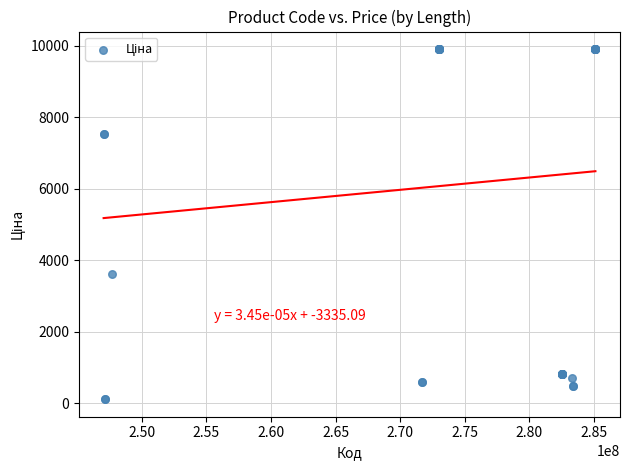

What Y value in the scatter plot is closest to 5010?

3622.2